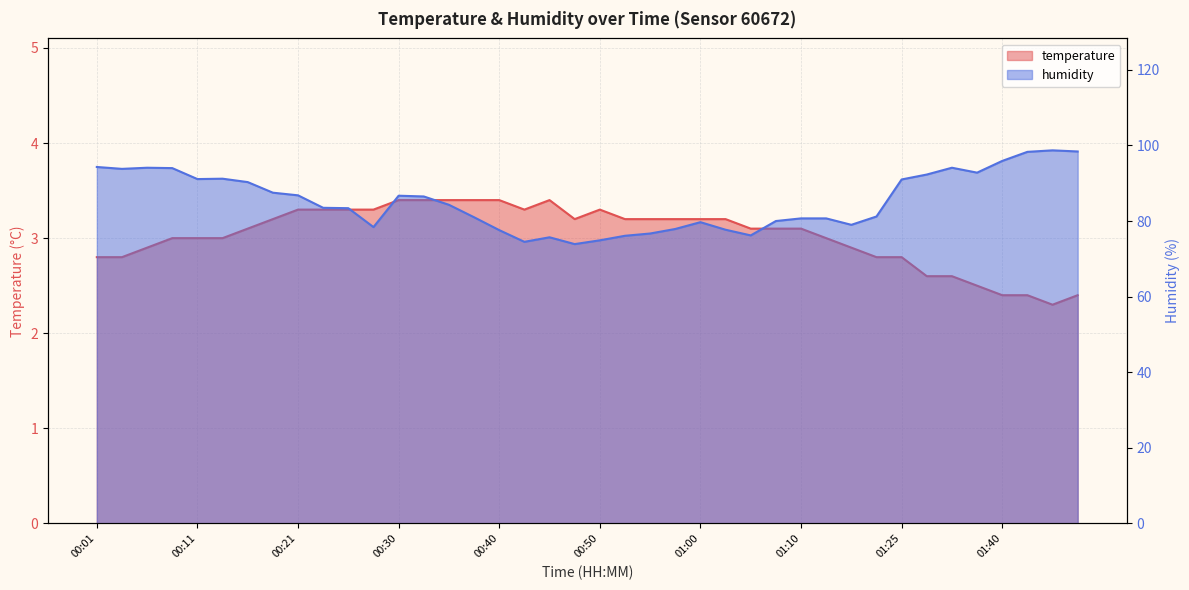

Reading left to right, transcribe all the data shown in this chart.

temperature: 00:01=2.8	00:04=2.8	00:06=2.9	00:08=3.0	00:11=3.0	00:13=3.0	00:16=3.1	00:18=3.2	00:21=3.3	00:23=3.3	00:25=3.3	00:28=3.3	00:30=3.4	00:33=3.4	00:35=3.4	00:38=3.4	00:40=3.4	00:43=3.3	00:45=3.4	00:48=3.2	00:50=3.3	00:53=3.2	00:55=3.2	00:58=3.2	01:00=3.2	01:02=3.2	01:05=3.1	01:07=3.1	01:10=3.1	01:12=3.0	01:15=2.9	01:17=2.8	01:25=2.8	01:33=2.6	01:36=2.6	01:38=2.5	01:40=2.4	01:43=2.4	01:45=2.3	01:48=2.4
humidity: 00:01=94.3	00:04=93.8	00:06=94.1	00:08=94.0	00:11=91.1	00:13=91.2	00:16=90.3	00:18=87.5	00:21=86.8	00:23=83.5	00:25=83.4	00:28=78.4	00:30=86.7	00:33=86.5	00:35=84.3	00:38=81.0	00:40=77.6	00:43=74.5	00:45=75.7	00:48=73.9	00:50=74.9	00:53=76.1	00:55=76.7	00:58=77.9	01:00=79.7	01:02=77.7	01:05=76.2	01:07=80.0	01:10=80.7	01:12=80.7	01:15=79.0	01:17=81.2	01:25=91.0	01:33=92.3	01:36=94.1	01:38=92.8	01:40=95.9	01:43=98.3	01:45=98.7	01:48=98.4